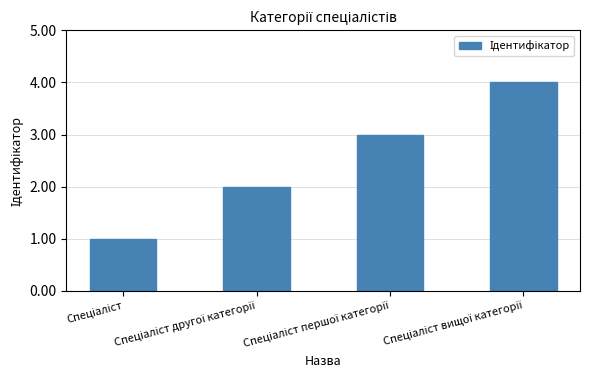

What is the maximum value shown in the chart?

4